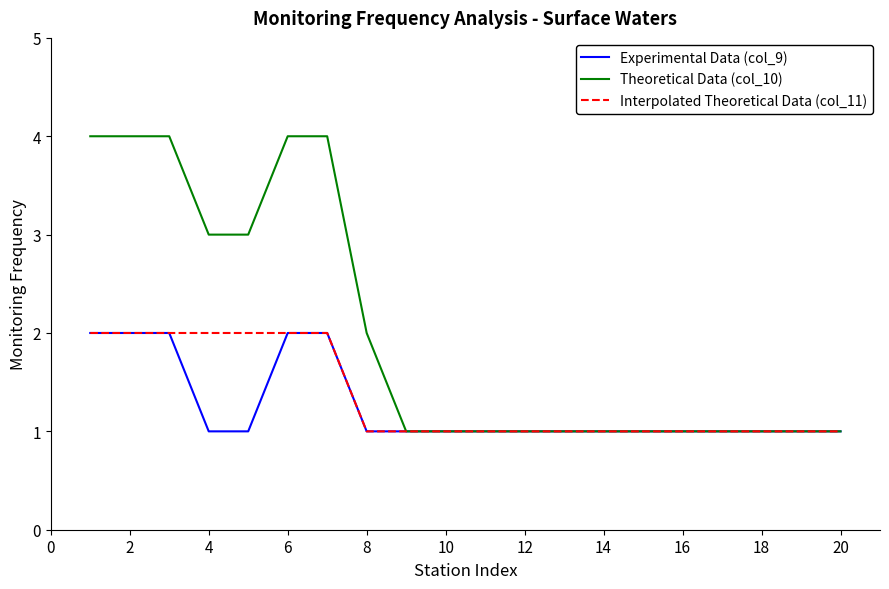

What is the difference between the second highest and minimum values in the Experimental Data (col_9) series?

1